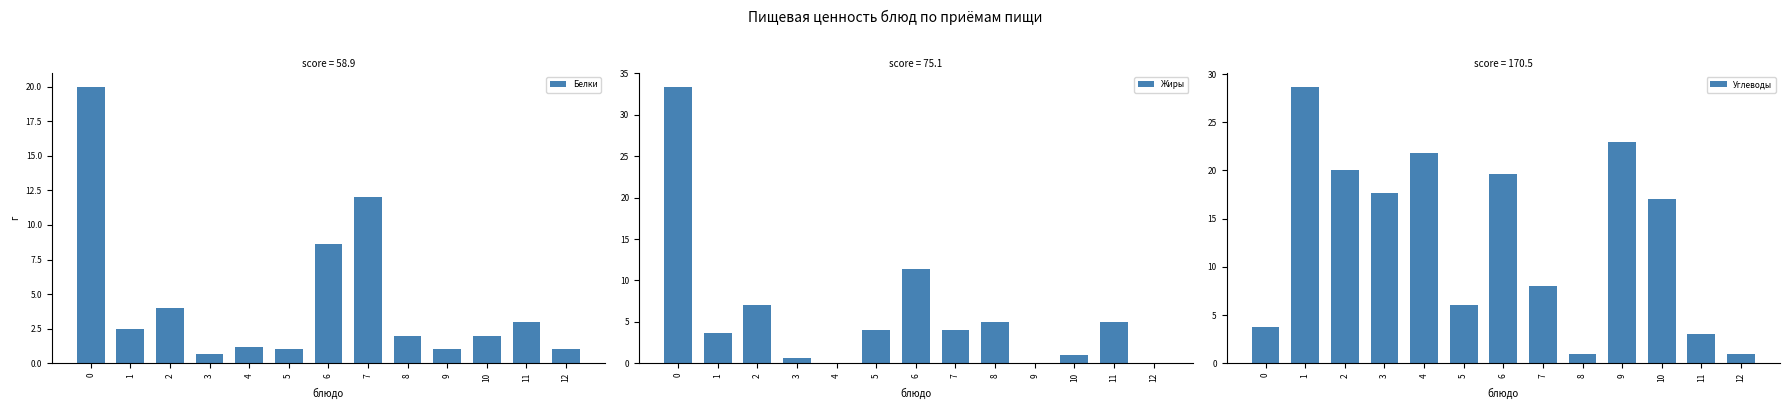

Between 5 and 11, which series saw the biggest shift?

Углеводы